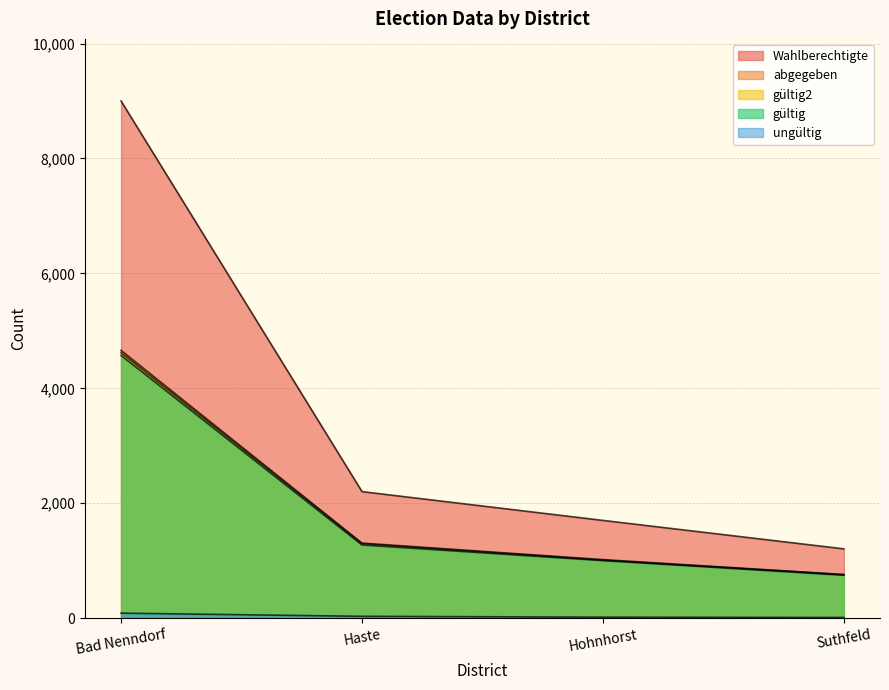

Which series has the largest total across all categories?

Wahlberechtigte